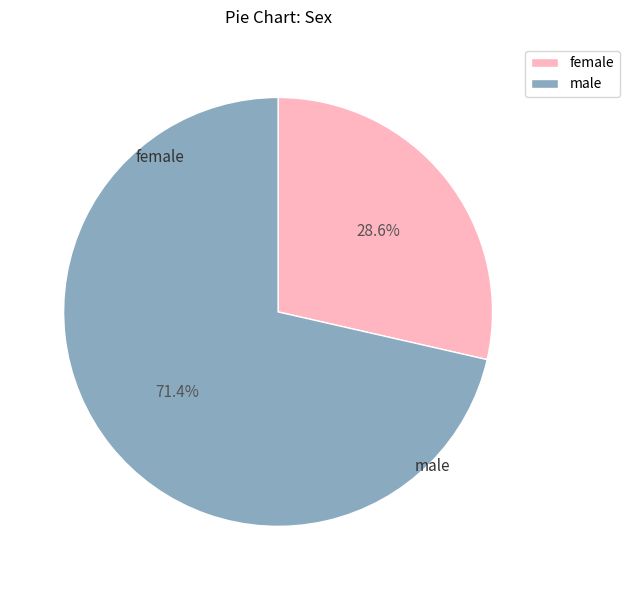

How many slices are in this pie chart?

2